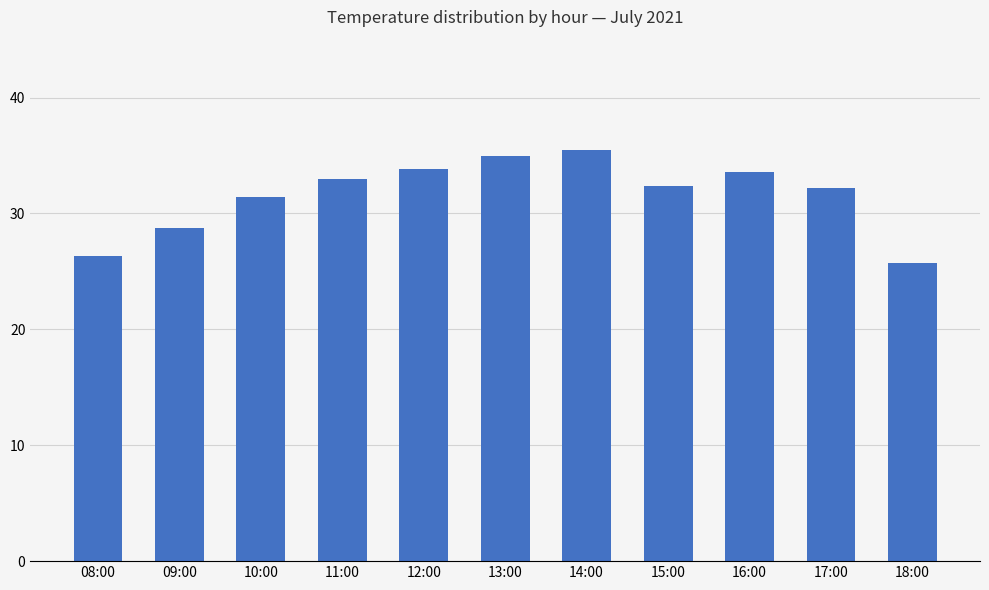

How many bars are there in total?

11